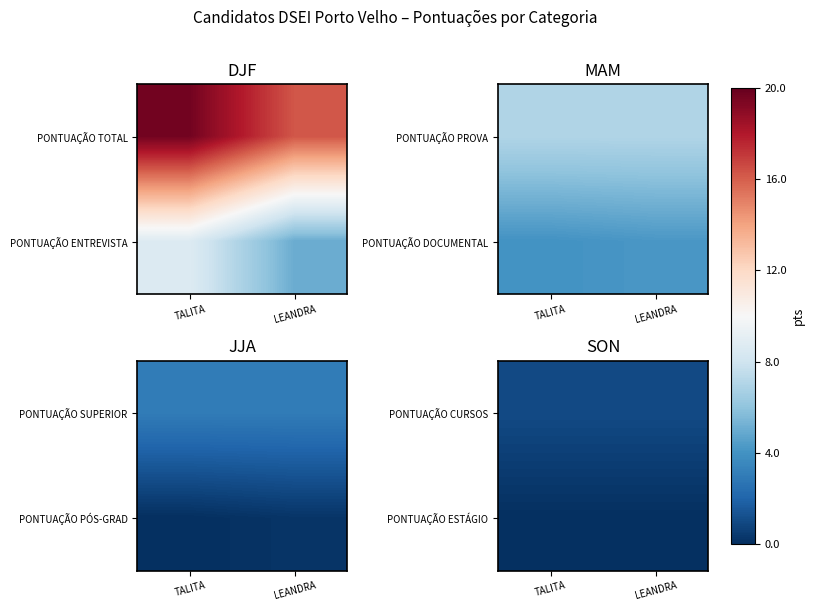

How many data points does each series have?

2